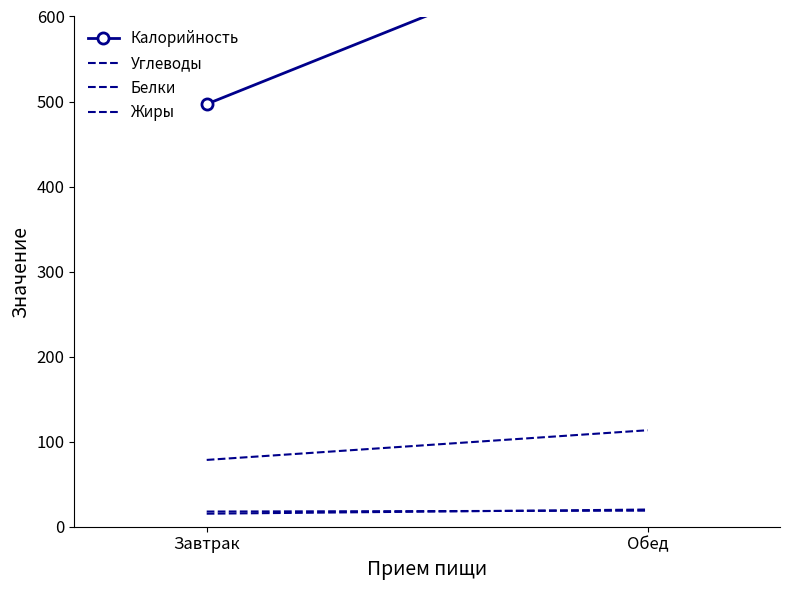

True or false: Калорийность has a value of 244.7 at Завтрак.

False